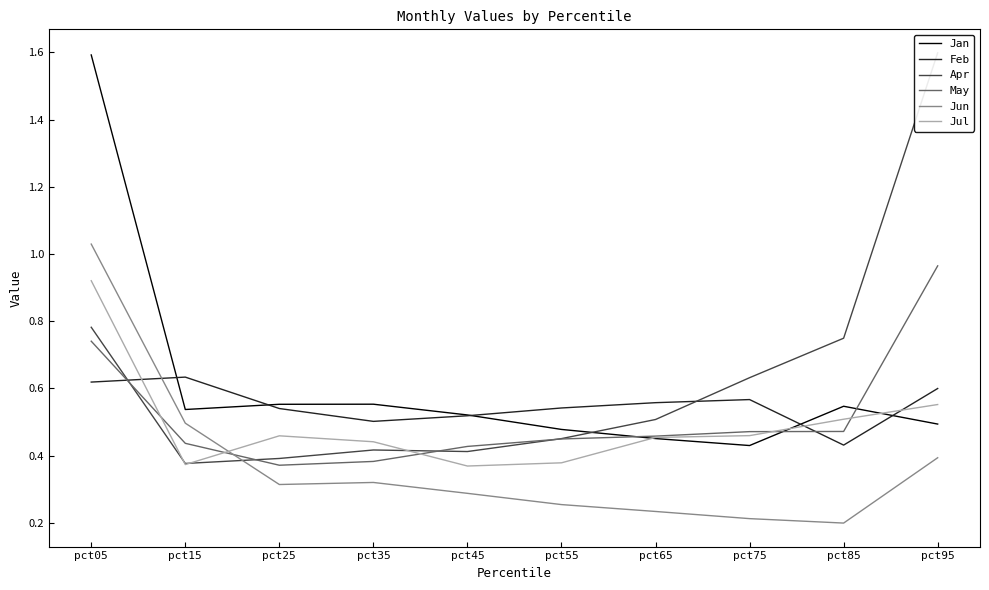

Where is Jun nearest to the value 0?

pct85